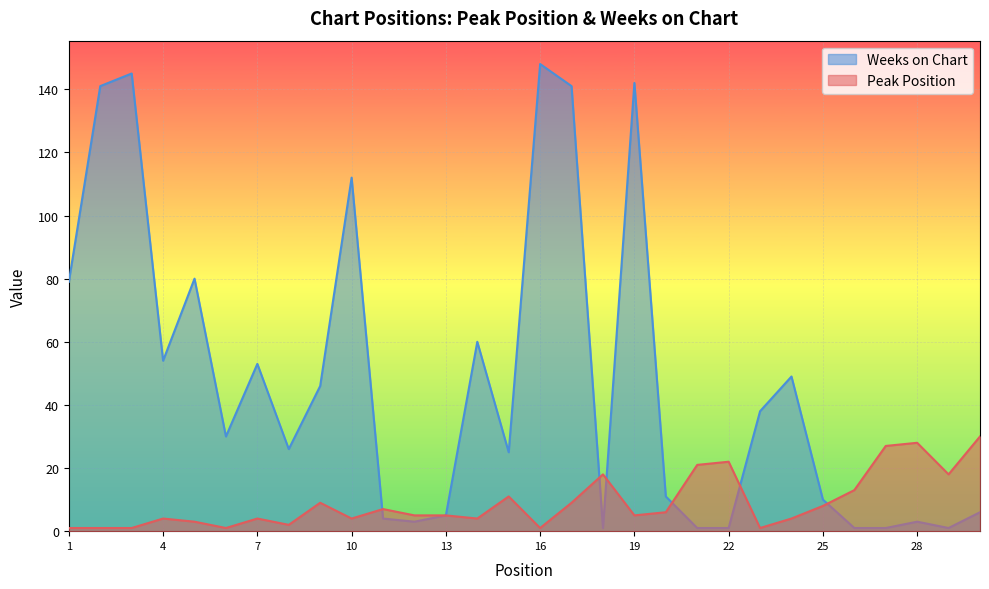

At which label is Weeks on Chart closest to 74?

1